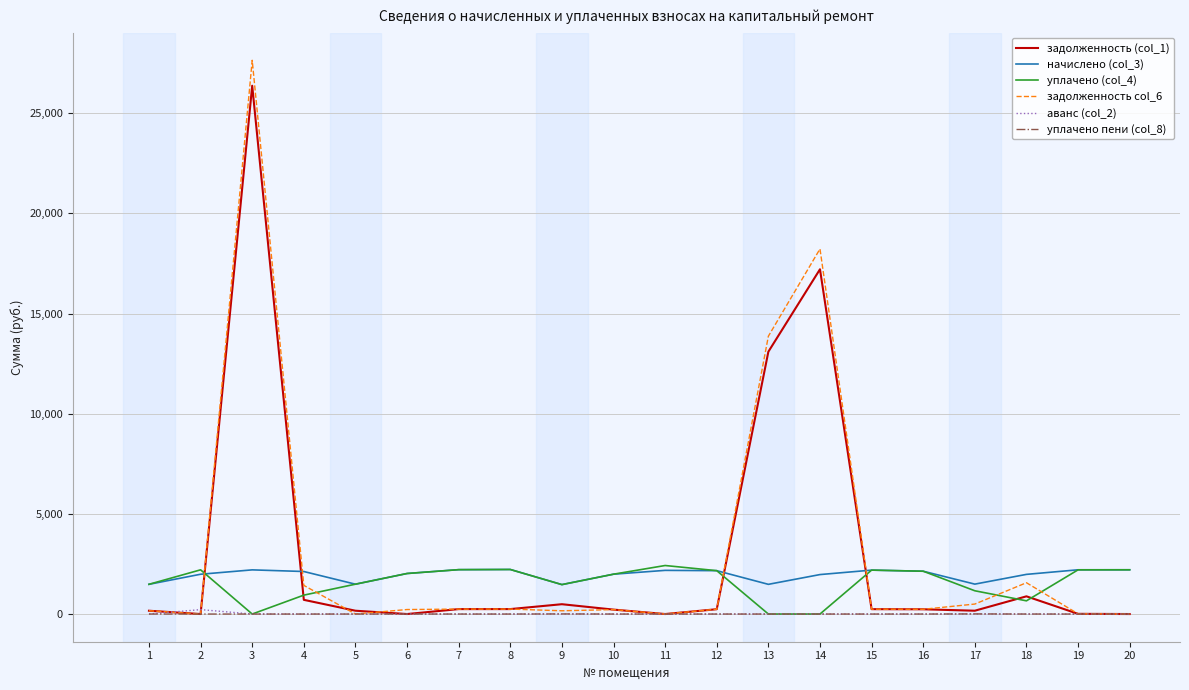

At which category is the sum across all series the highest?

3